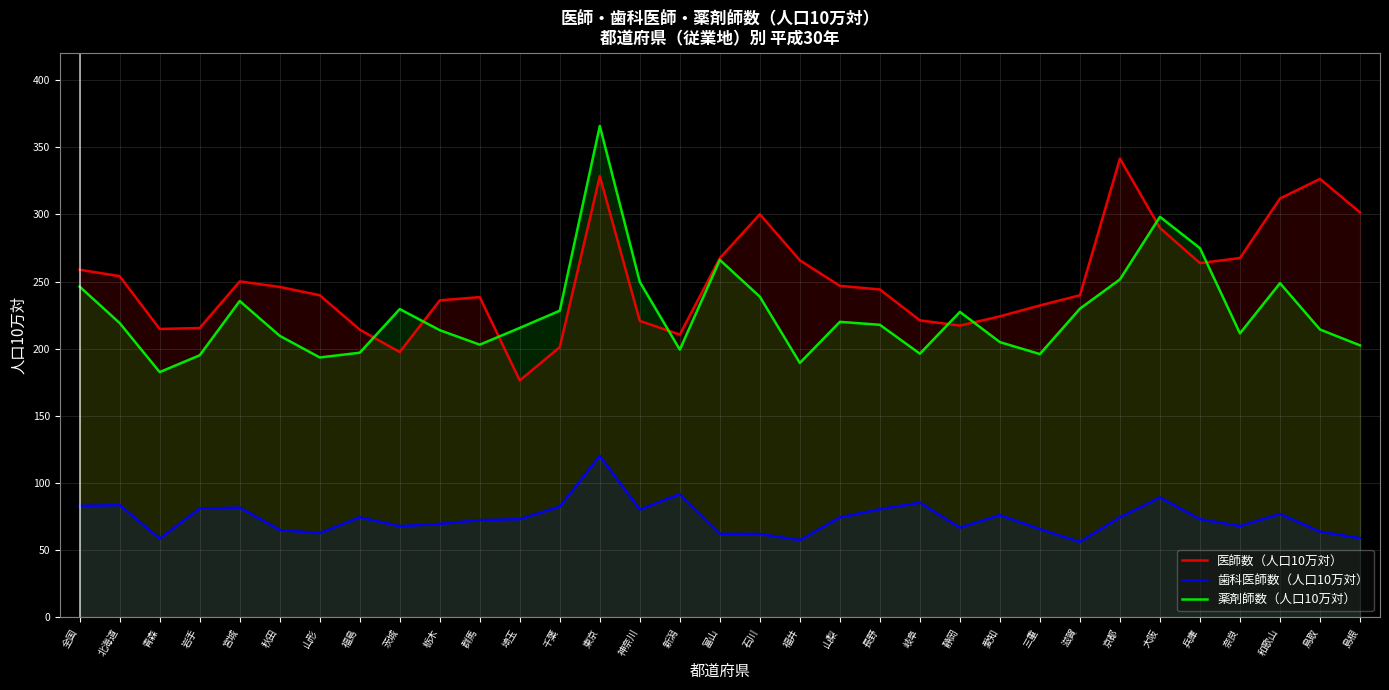

What is the approximate value of 薬剤師数（人口10万対） at 福井?

189.4